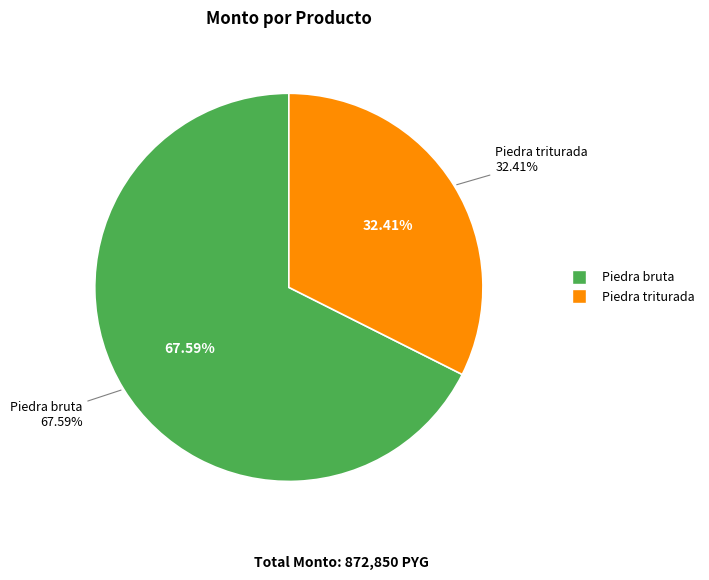

What is the change in value from Piedra bruta to Piedra triturada?

-307050